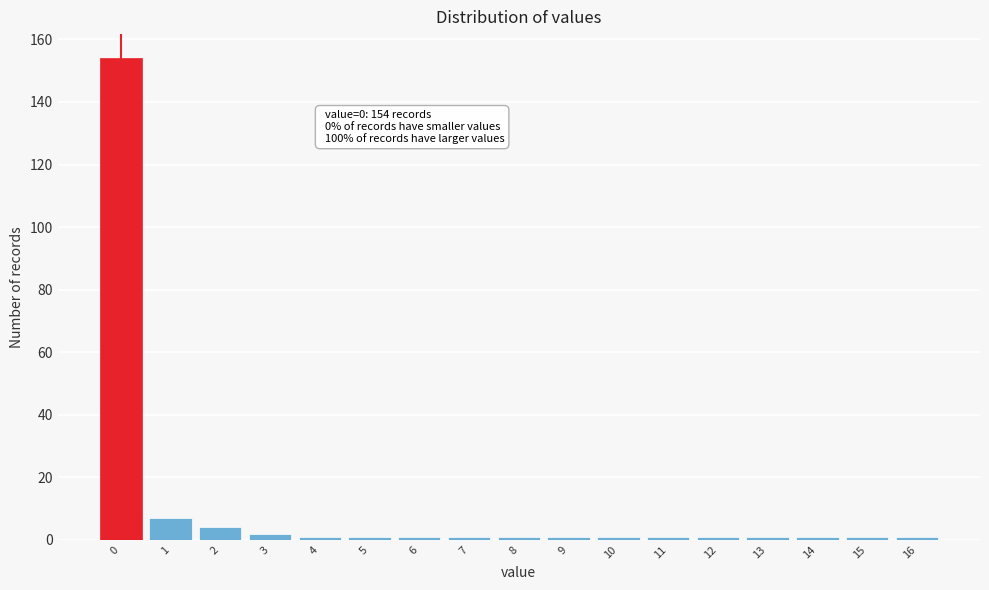

Reading left to right, transcribe all the data shown in this chart.

154	7	4	2	1	1	1	1	1	1	1	1	1	1	1	1	1